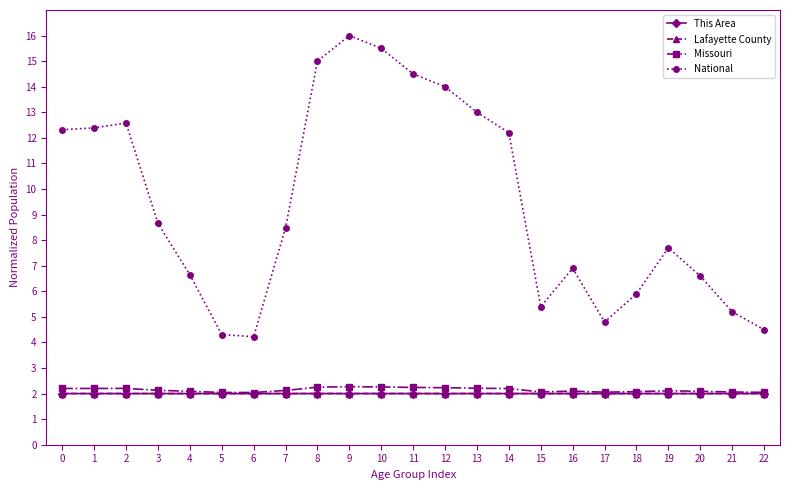

True or false: National and Missouri cross at least once.

False